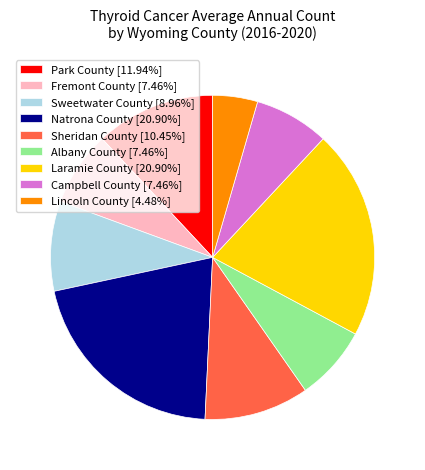

What is the ratio of the value at Lincoln County [4.48%] to the value at Sheridan County [10.45%]?

0.4